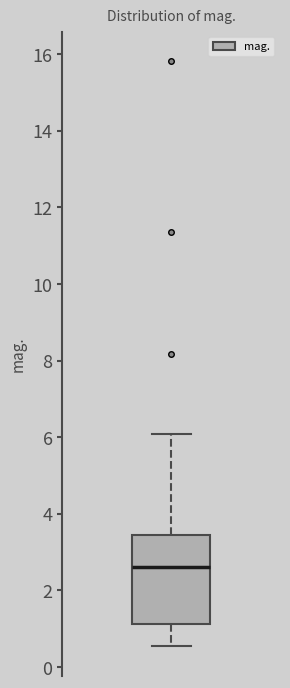

Transcribe this box plot: give where the median line is, the range the box spans, and where the two whiskers end, as read against the y-axis. The values are not printed on the chart, so give them approximately, as read against the axis.

median 2.6, box 1.2 to 3.4, whiskers 0.6 to 6.0